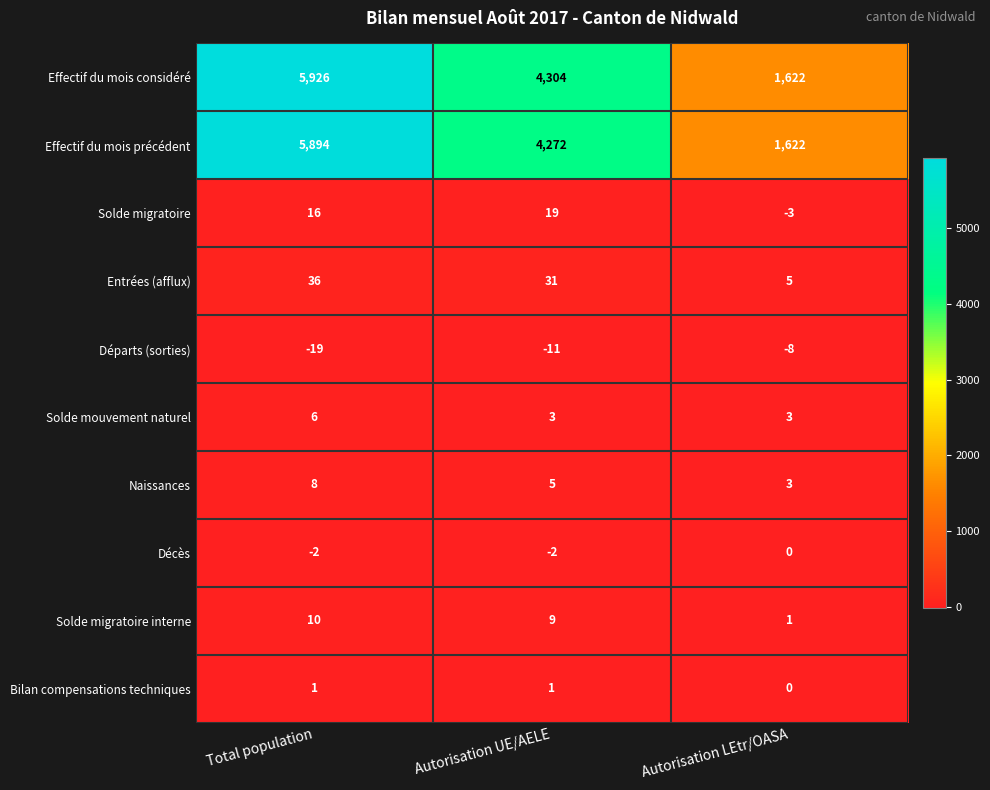

What is the approximate value of Départs (sorties) at Autorisation LEtr/OASA, to the nearest 10?

-10